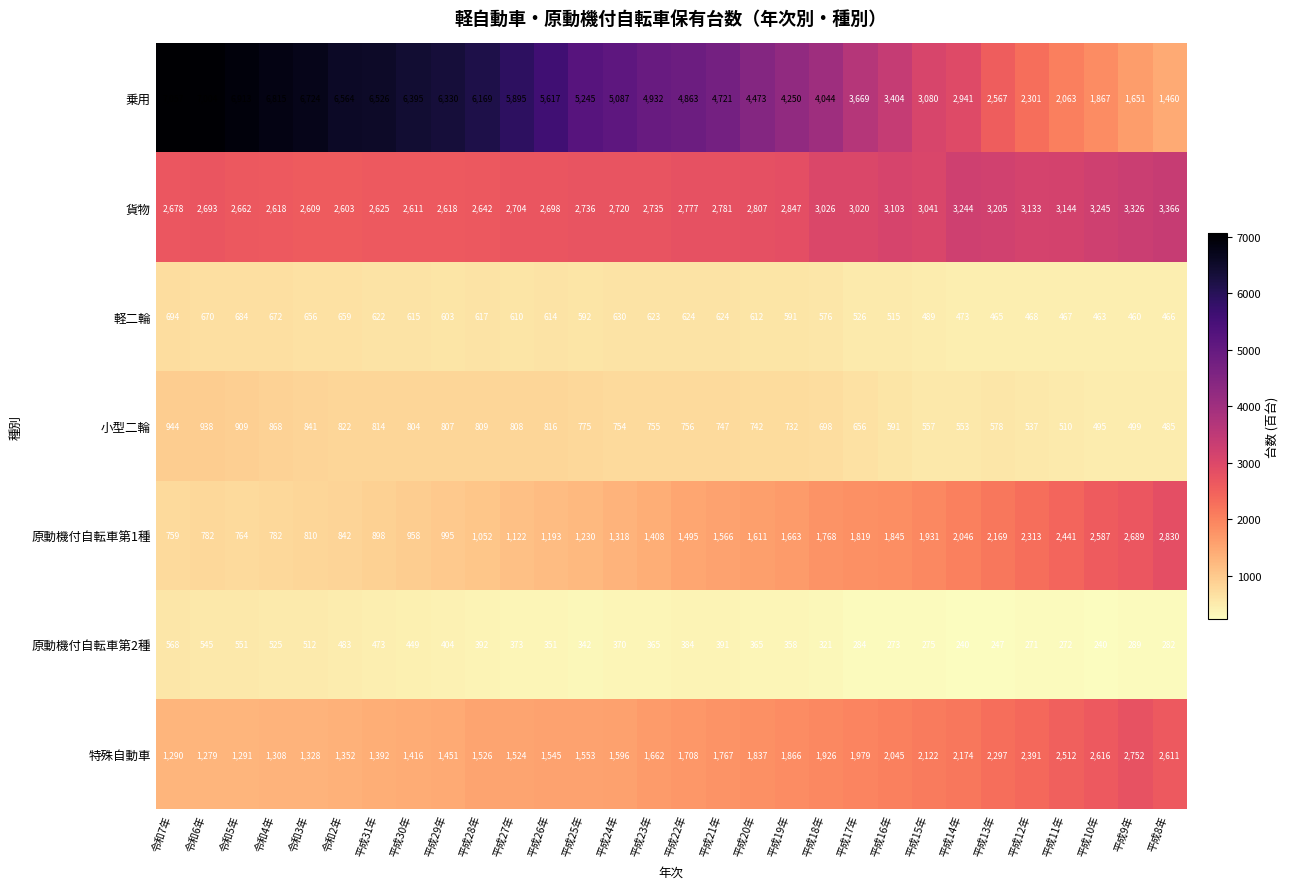

The 貨物 series shows 3020 at 平成17年. True or false?

True